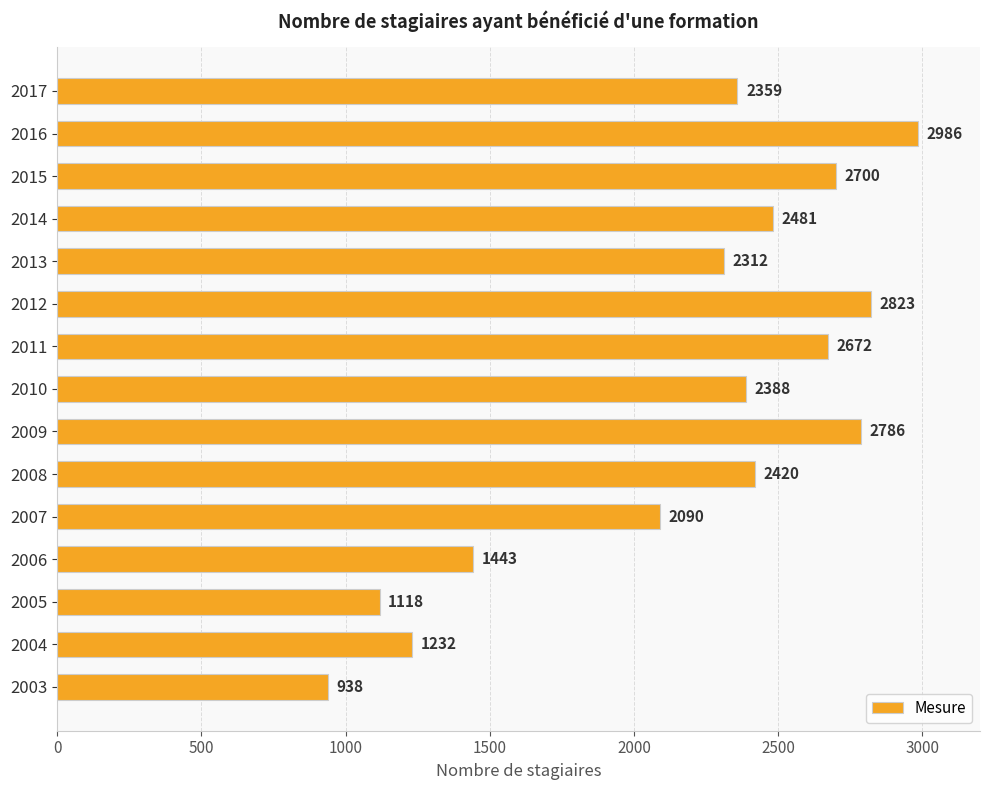

How many bars are there in total?

15